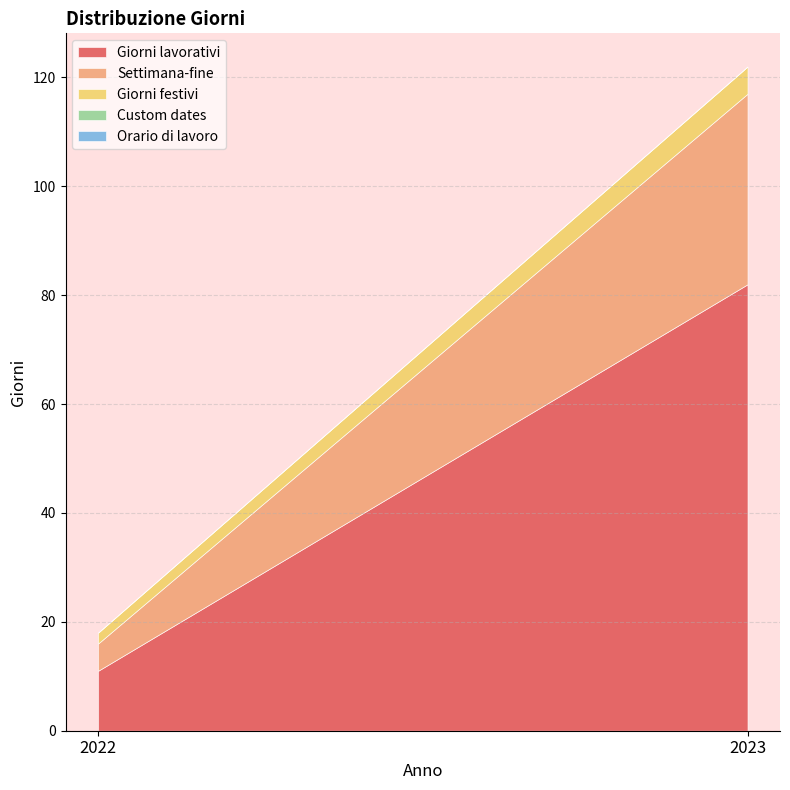

Reading left to right, list all the values displayed in this chart.

Giorni lavorativi: 11	82
Settimana-fine: 5	35
Giorni festivi: 2	5
Custom dates: 0	0
Orario di lavoro: 0	0